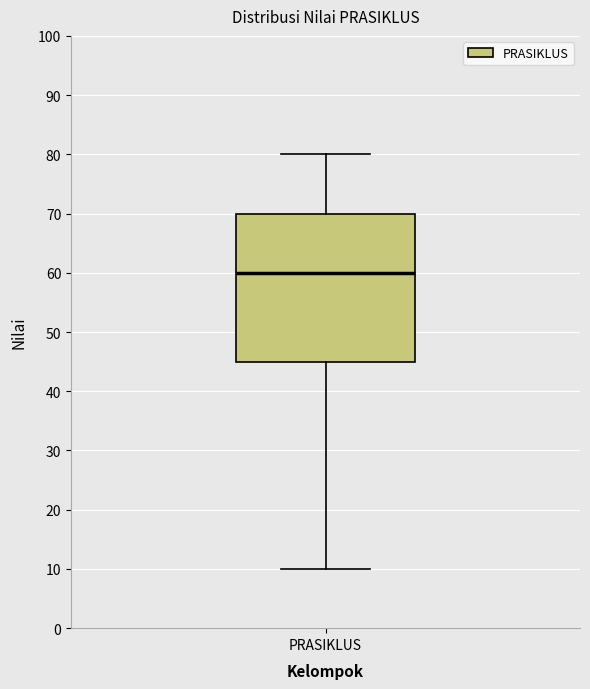

Where is the lower edge of the box for PRASIKLUS on the y-axis? The values are not printed on the chart, so give them approximately, as read against the axis.

45